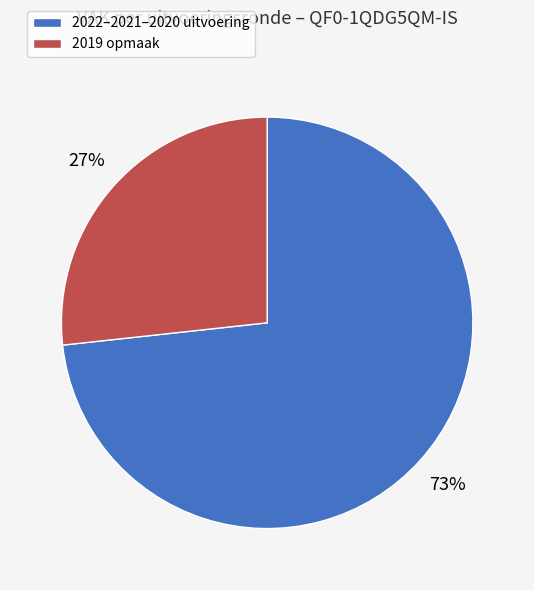

Which category has the biggest portion of the pie?

2022–2021–2020 uitvoering